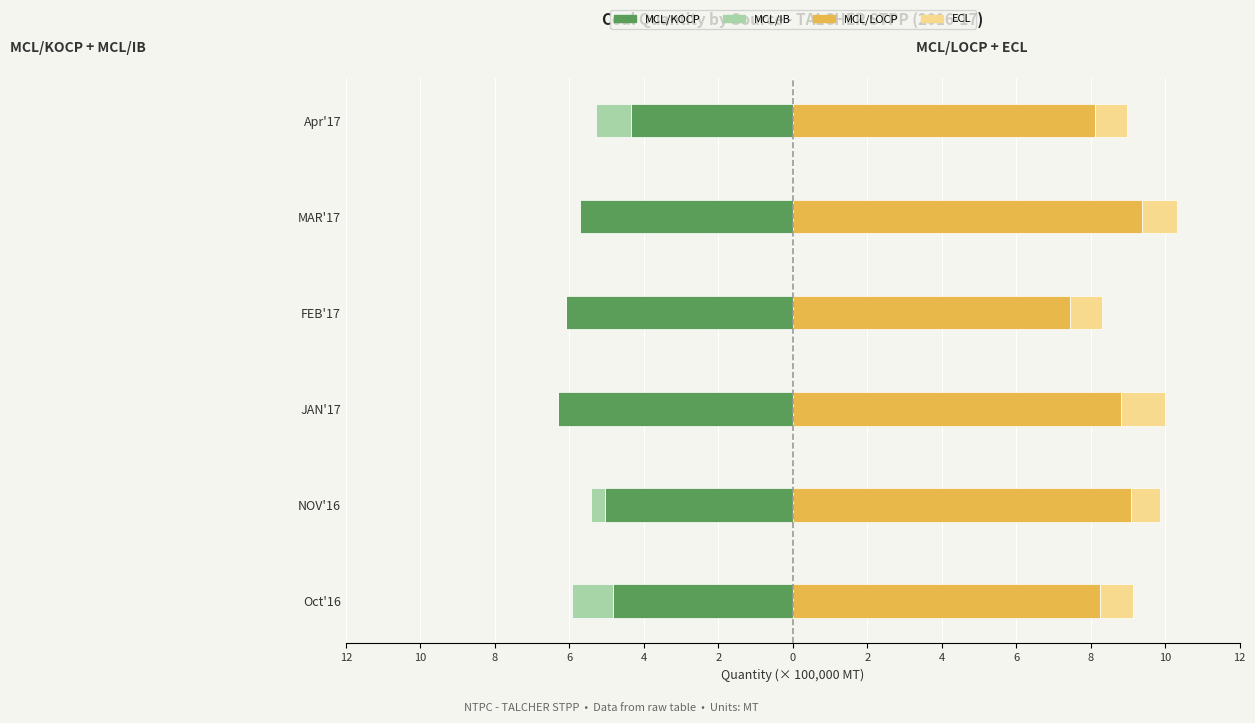

How many bars are there in each group?

4